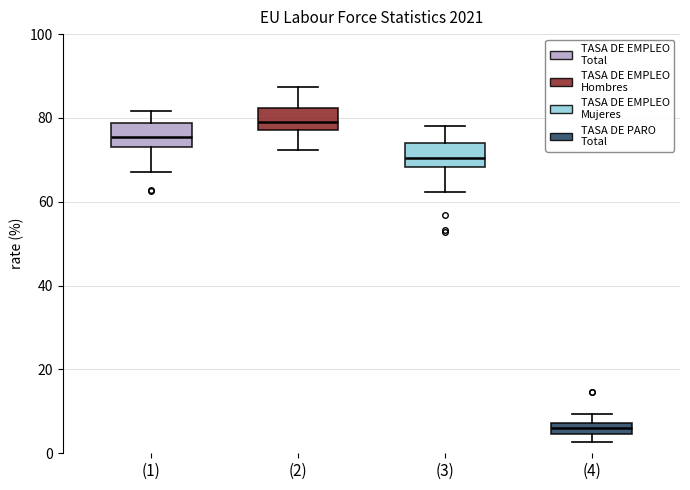

Which box has the lowest median line?

(4)